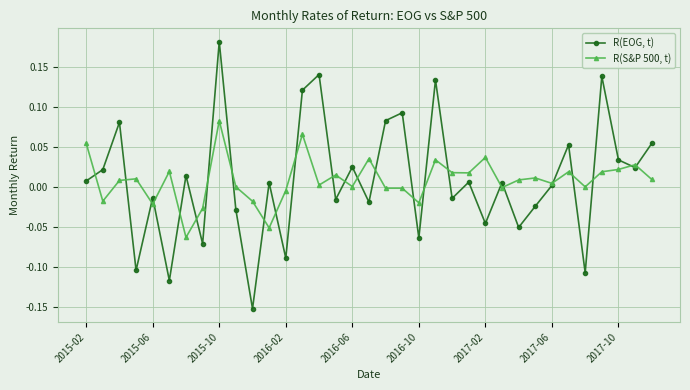

Which series has the largest range (max minus min)?

R(EOG, t)